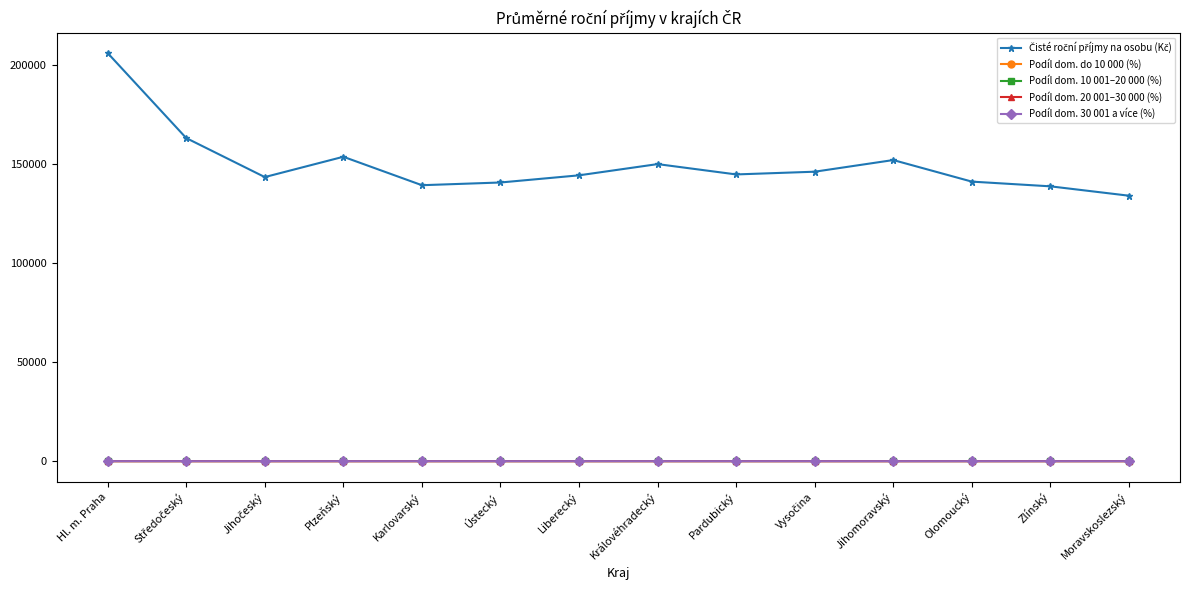

True or false: Podíl dom. do 10 000 (%) and Podíl dom. 30 001 a více (%) intersect in this chart.

False